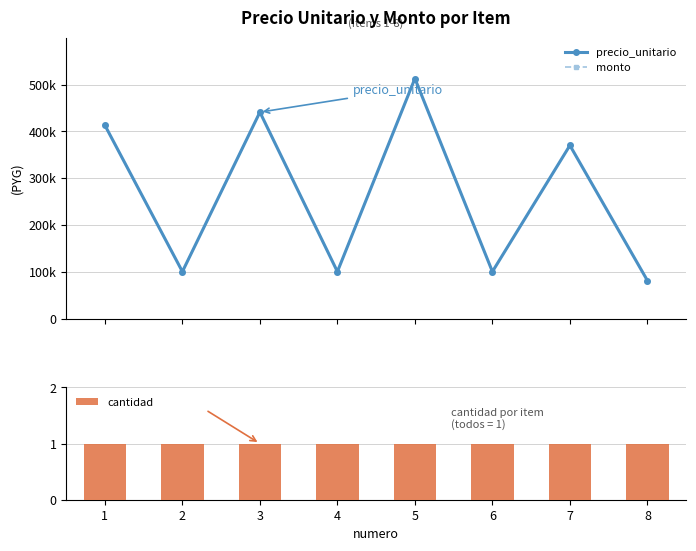

Reading left to right, extract all data points from this chart.

precio_unitario: 412966	100266	440990	100266	512870	100266	370000	81244
monto: 412966	100266	440990	100266	512870	100266	370000	81244
cantidad: 1	1	1	1	1	1	1	1